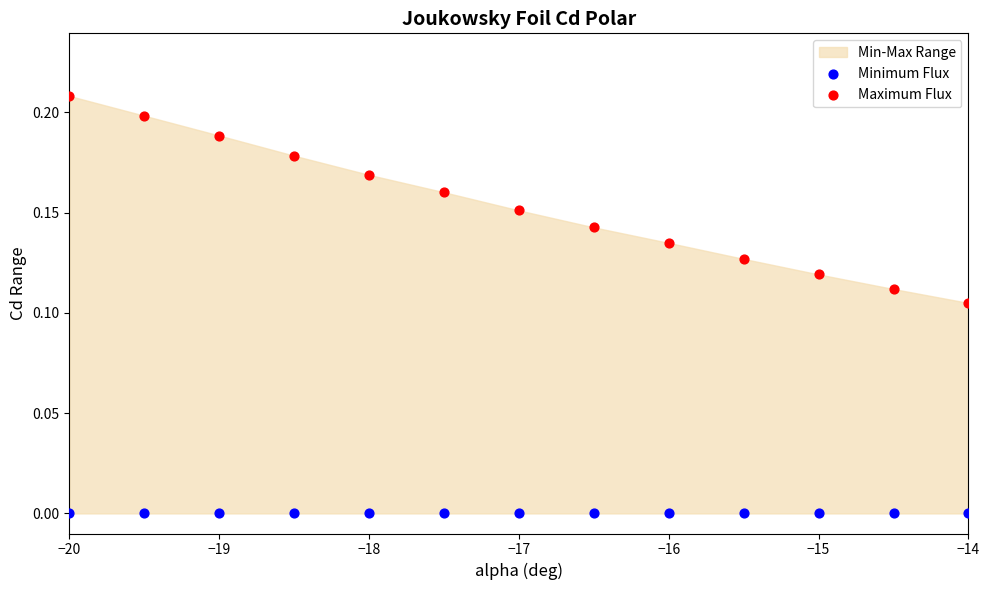

Which series reaches the minimum Y coordinate?

Minimum Flux